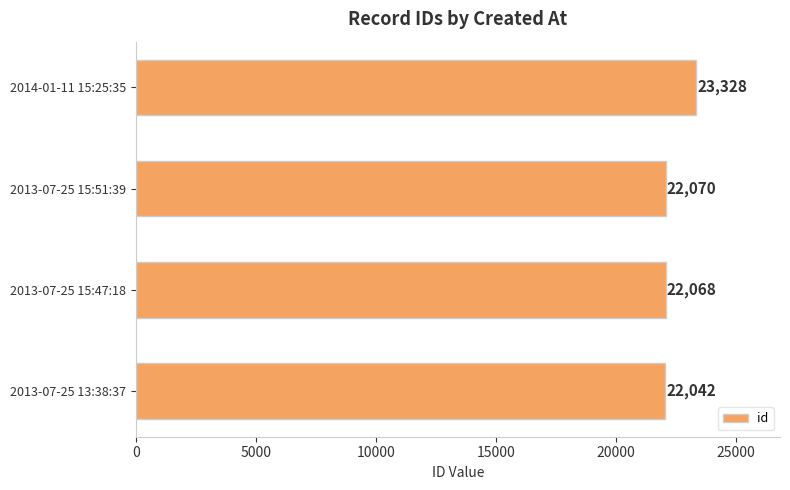

Rank the categories by value from lowest to highest.

2013-07-25 13:38:37, 2013-07-25 15:47:18, 2013-07-25 15:51:39, 2014-01-11 15:25:35